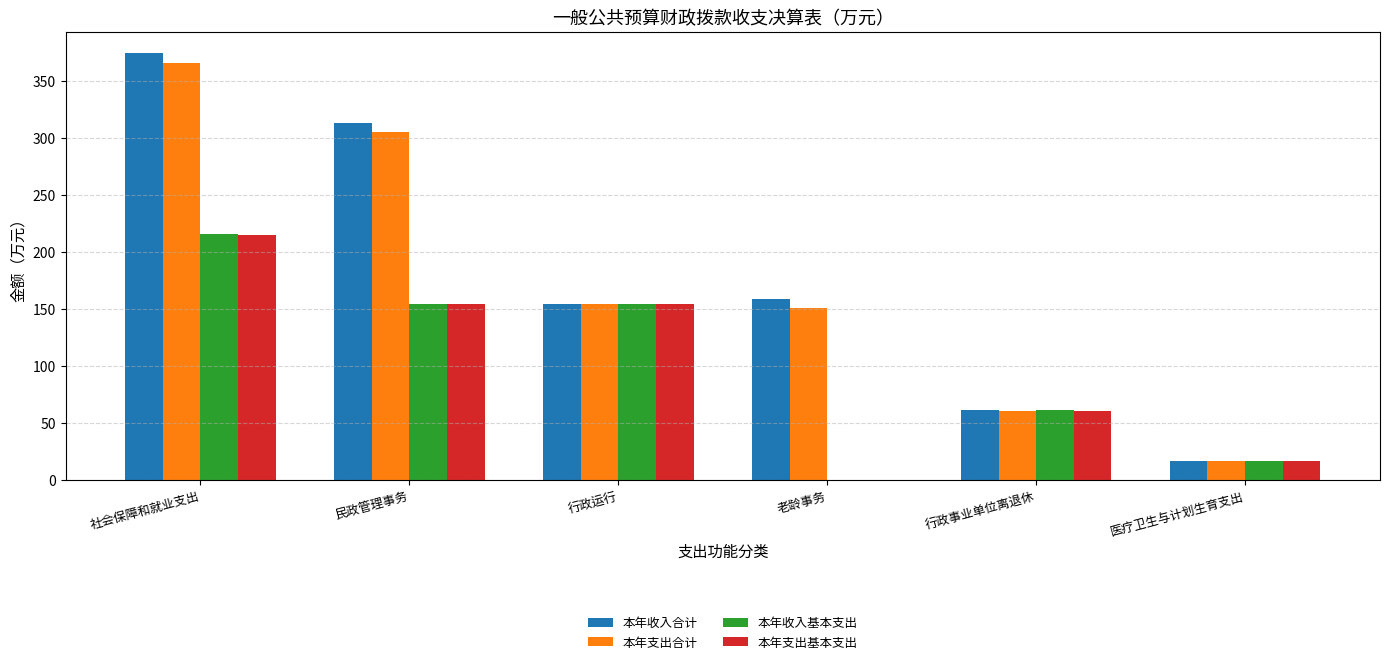

What is the total value across all series at 医疗卫生与计划生育支出?

65.6